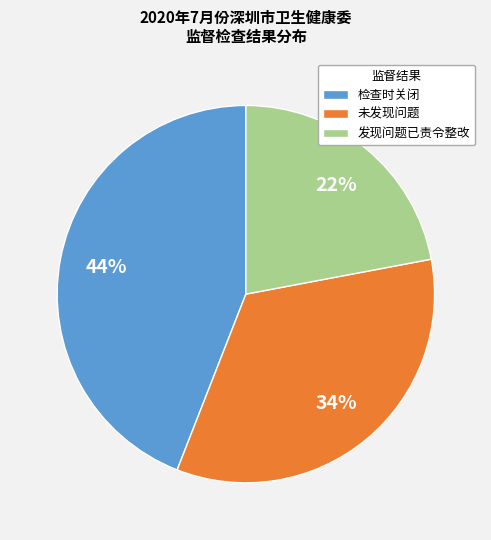

Which slice is the largest?

检查时关闭